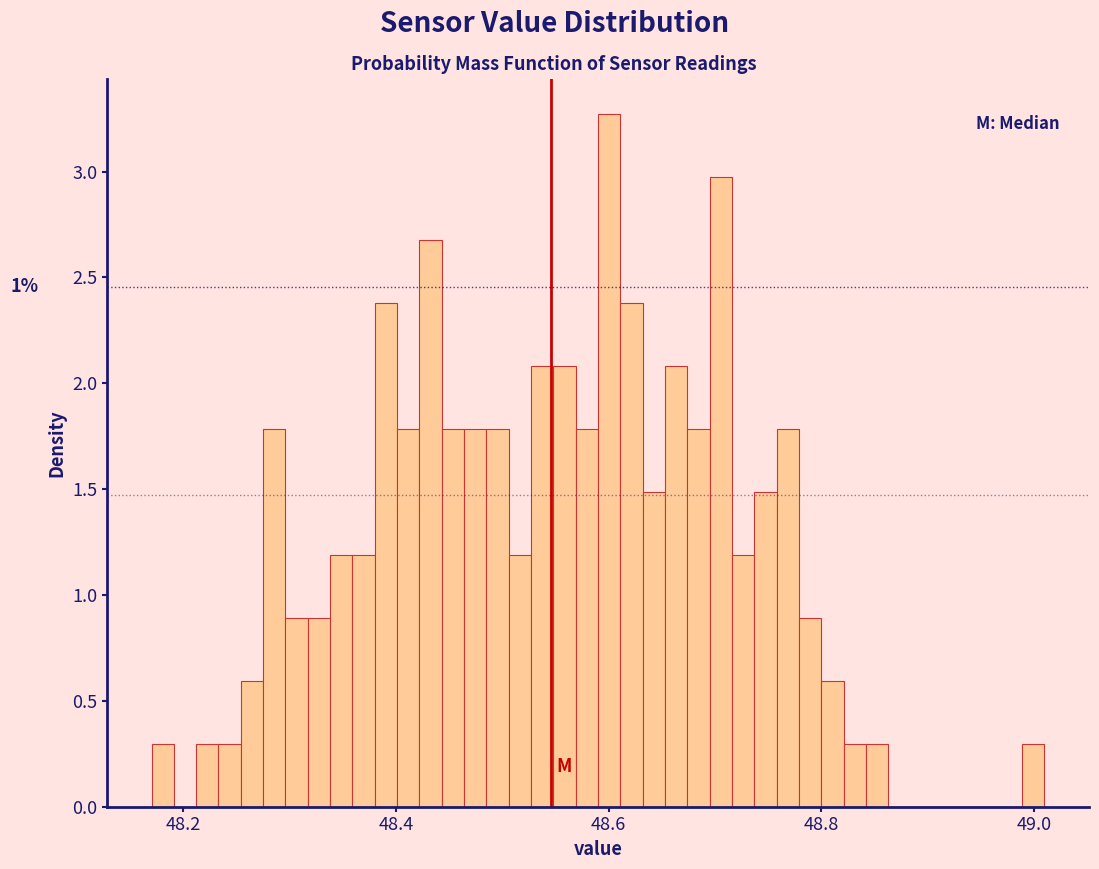

Around what value on the x-axis is the tallest bar? Give the approximate position of its centre, as read against the axis.

48.60